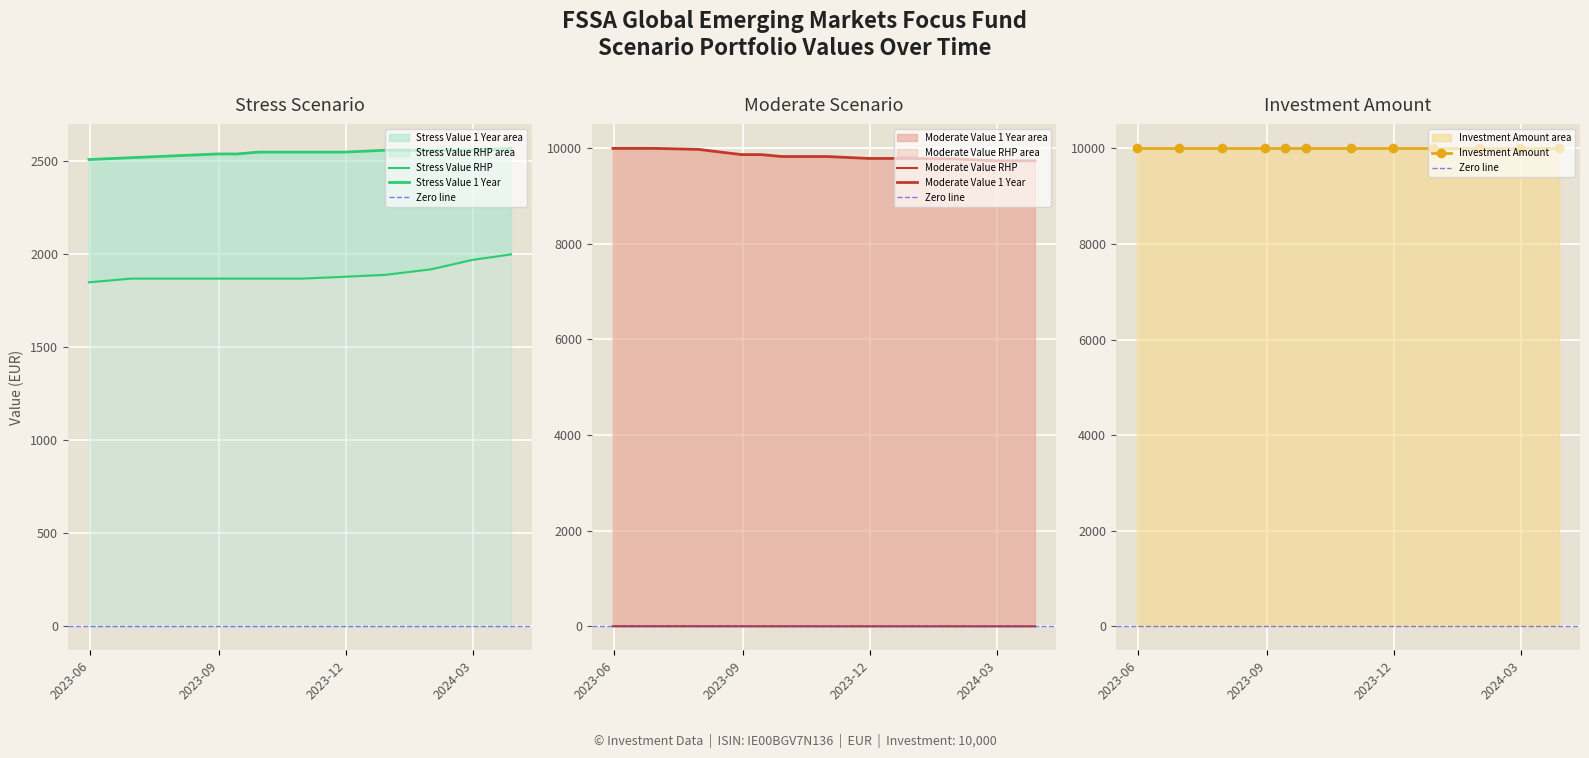

True or false: Stress Value 1 Year and Moderate Value 1 Year intersect in this chart.

False